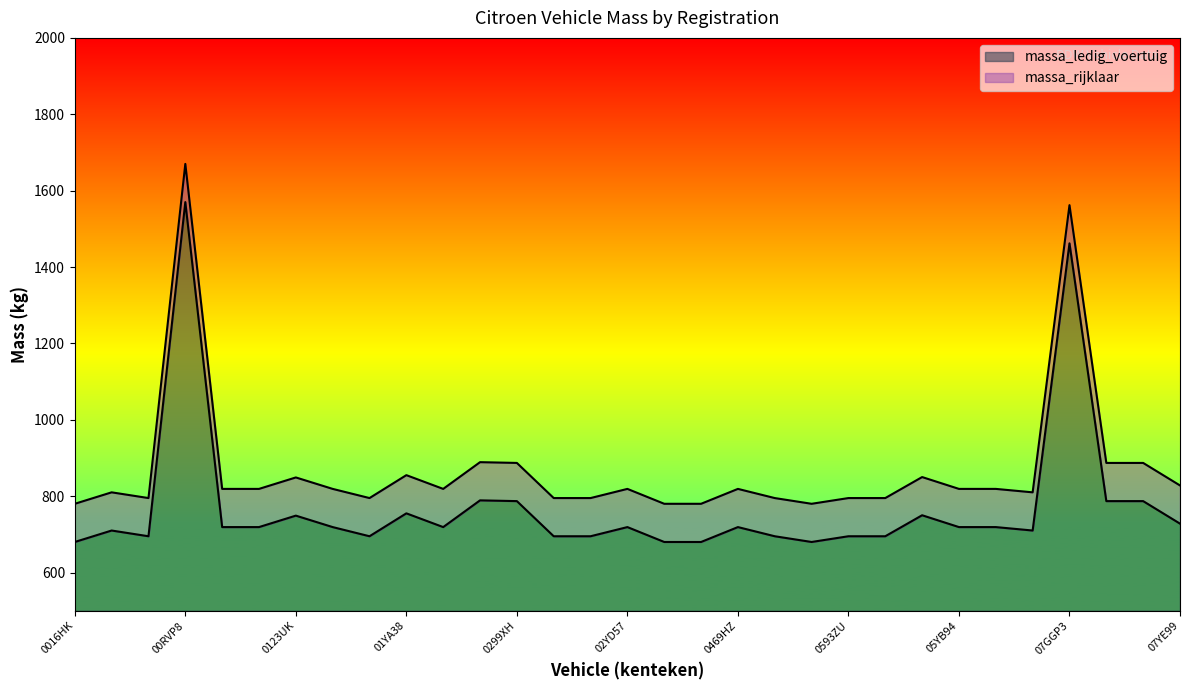

At which category is the sum across all series the highest?

00RVP8